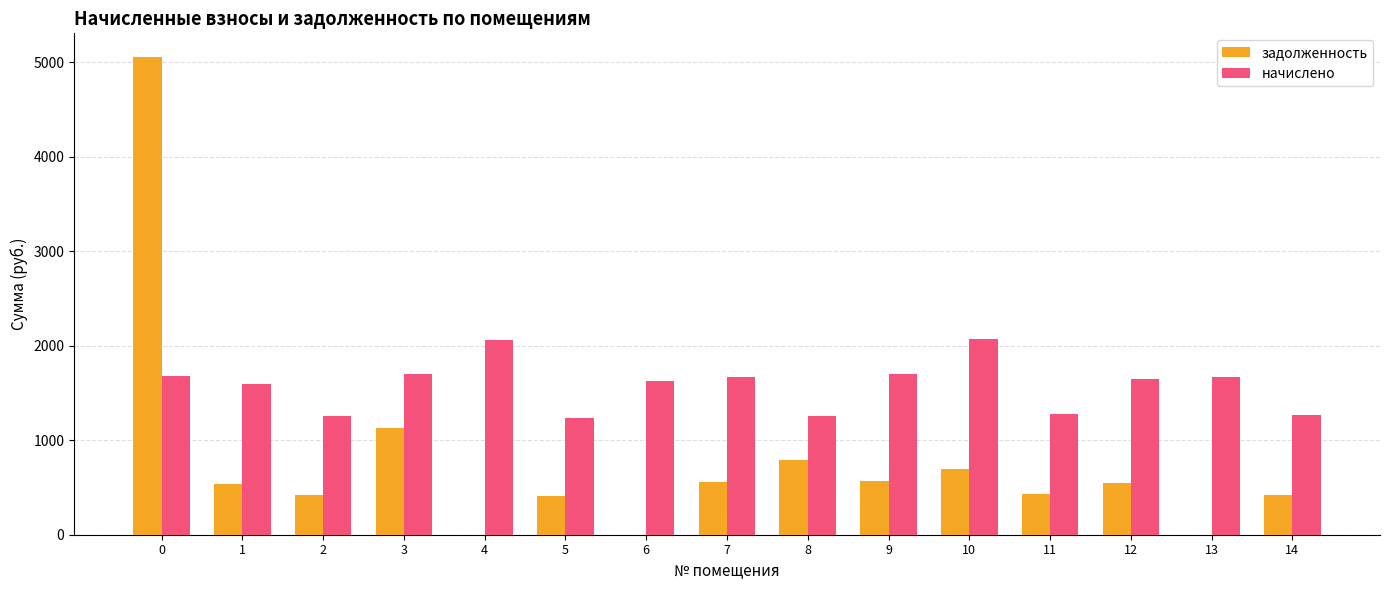

Is the value of начислено at 14 greater than the value of задолженность at 10?

Yes